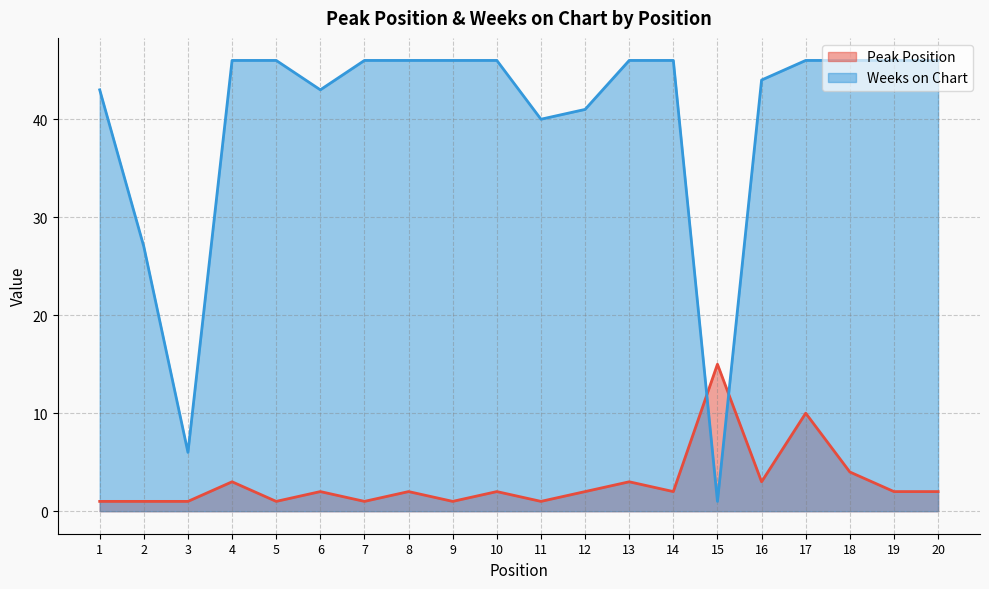

Reading left to right, list all the values displayed in this chart.

Peak Position: 1	1	1	3	1	2	1	2	1	2	1	2	3	2	15	3	10	4	2	2
Weeks on Chart: 43	27	6	46	46	43	46	46	46	46	40	41	46	46	1	44	46	46	46	46